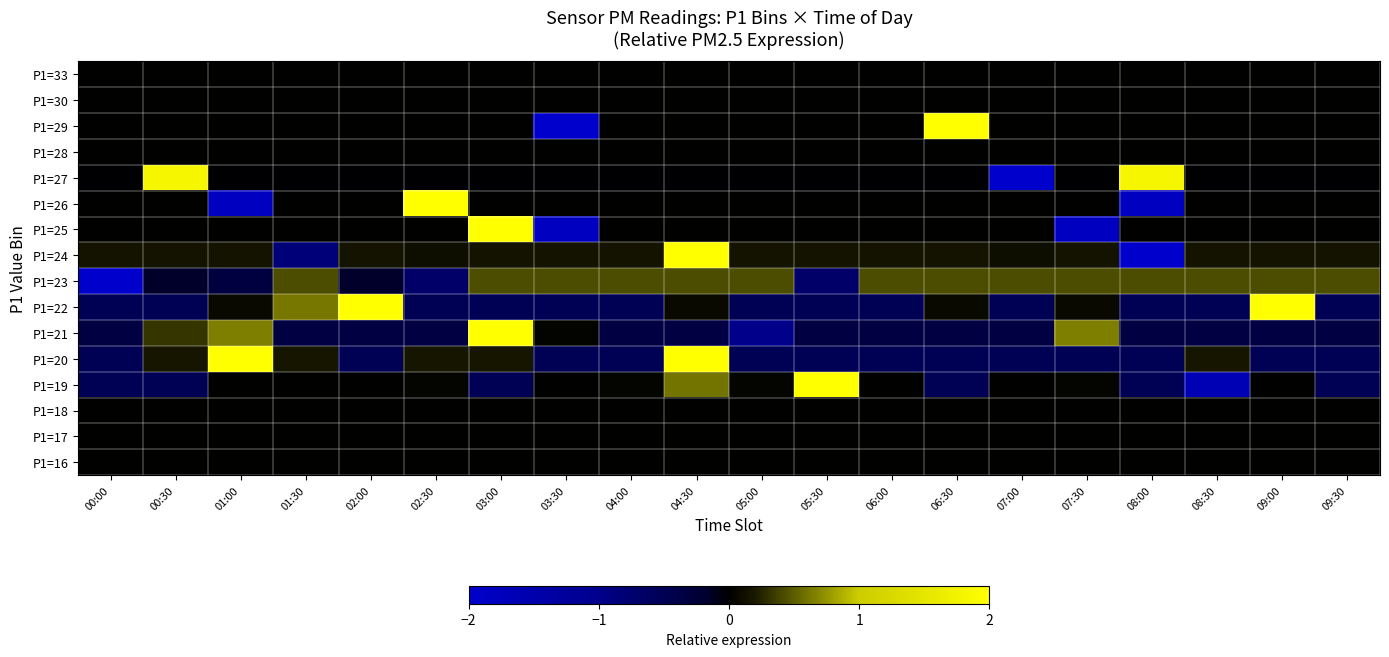

Which has a higher value, 08:00 or 02:00?

08:00